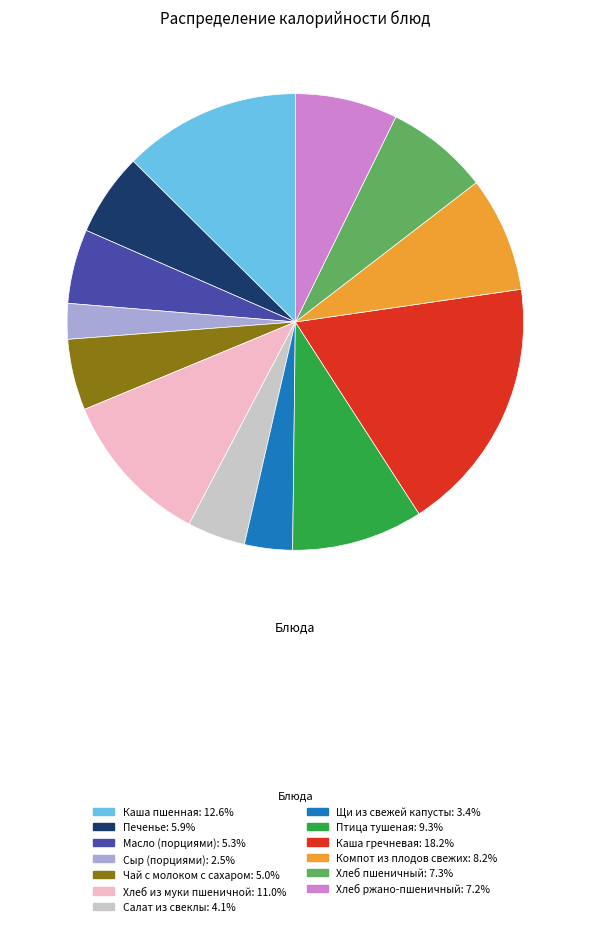

Combined, do Щи из свежей капусты and Печенье account for over 50%?

No